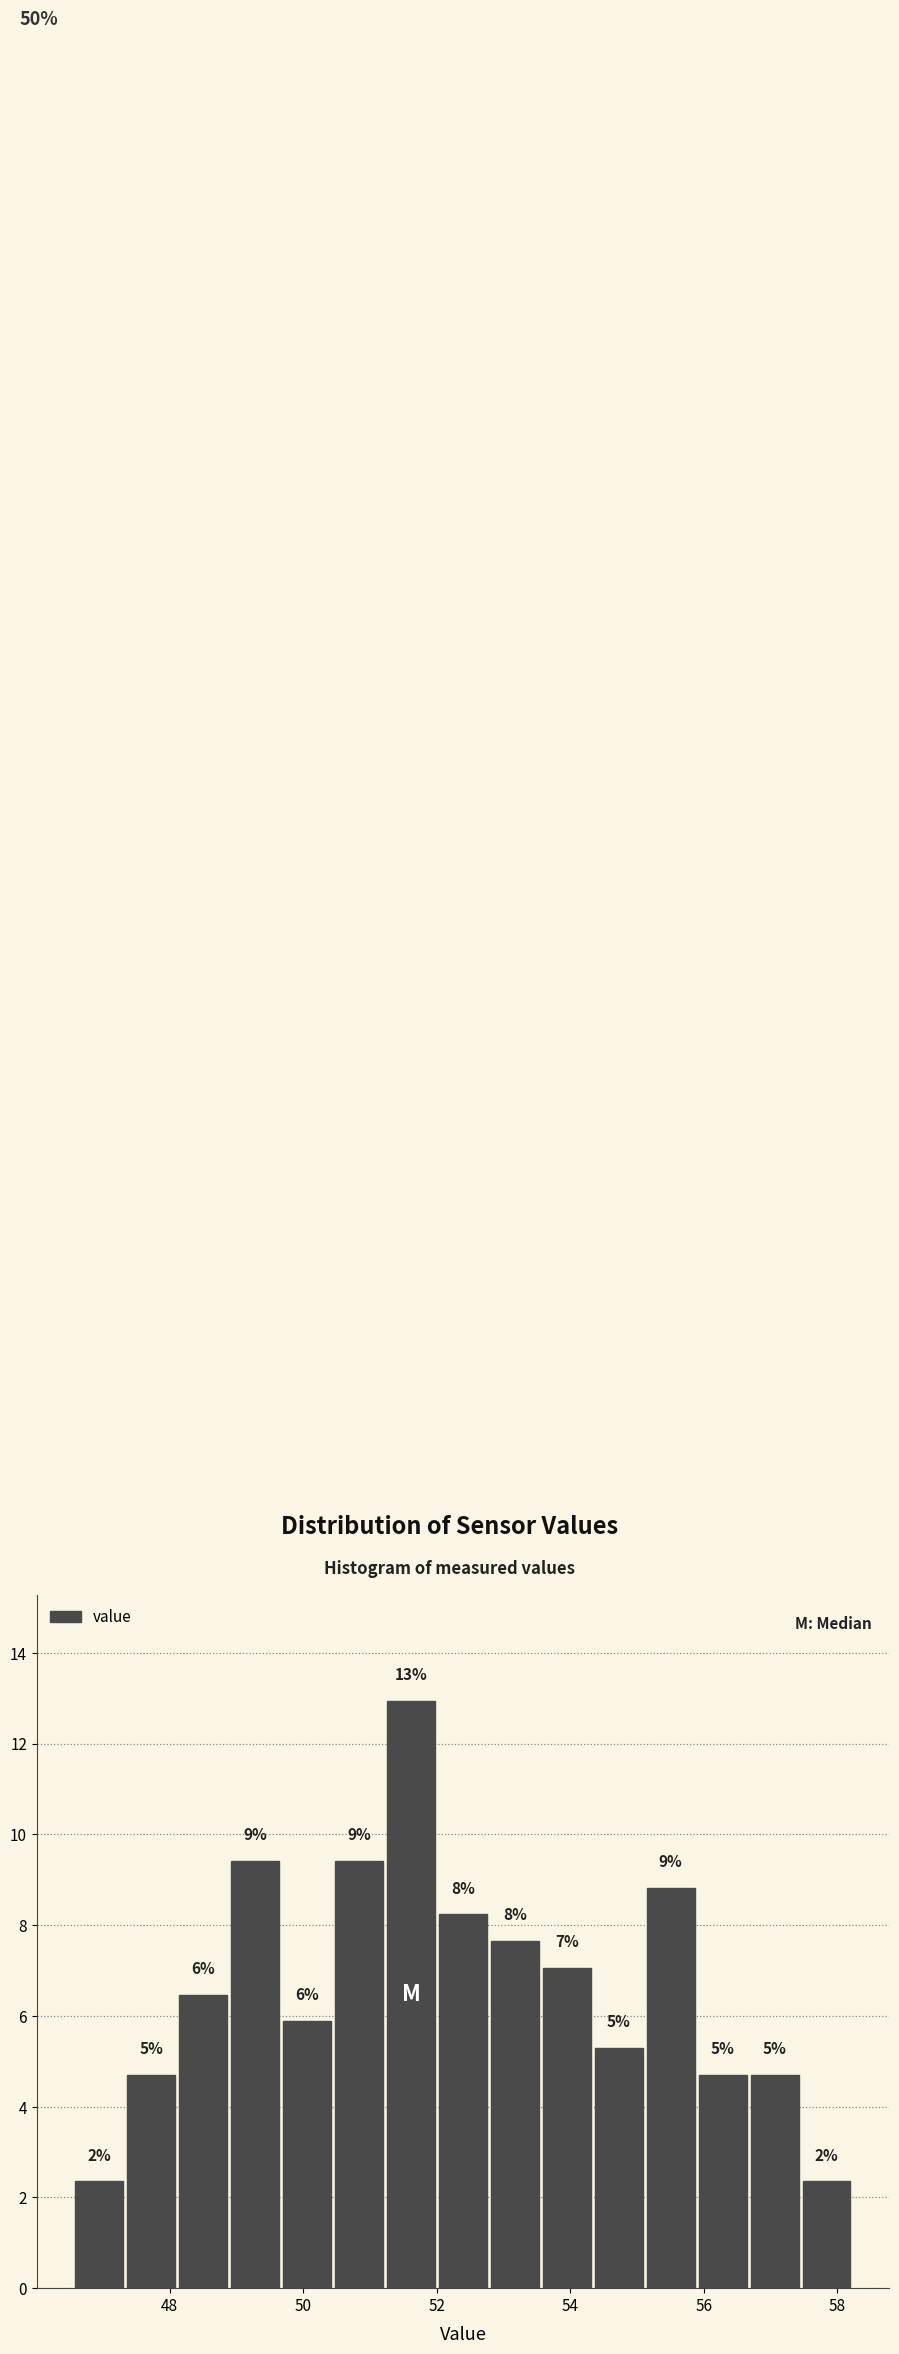

Read against the x-axis, roughly where is the centre of the tallest bar?

51.6